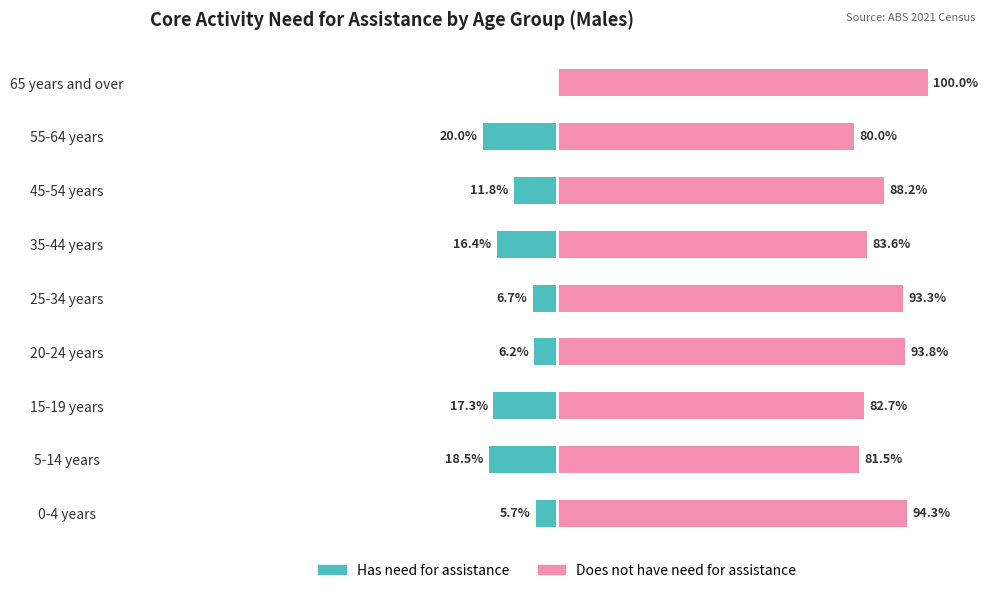

What are all the series names shown in the legend?

Has need for assistance, Does not have need for assistance